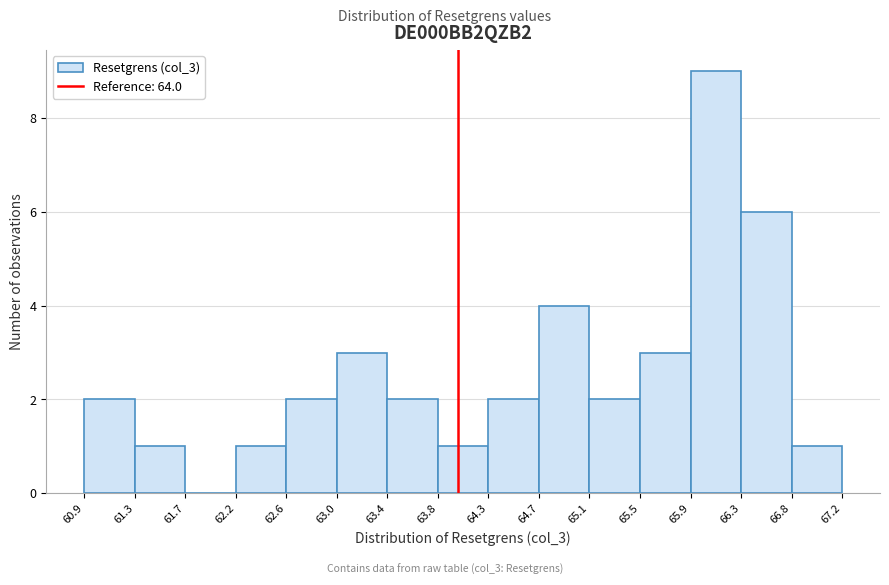

Which range on the x-axis has the tallest bar?

65.9 to 66.3